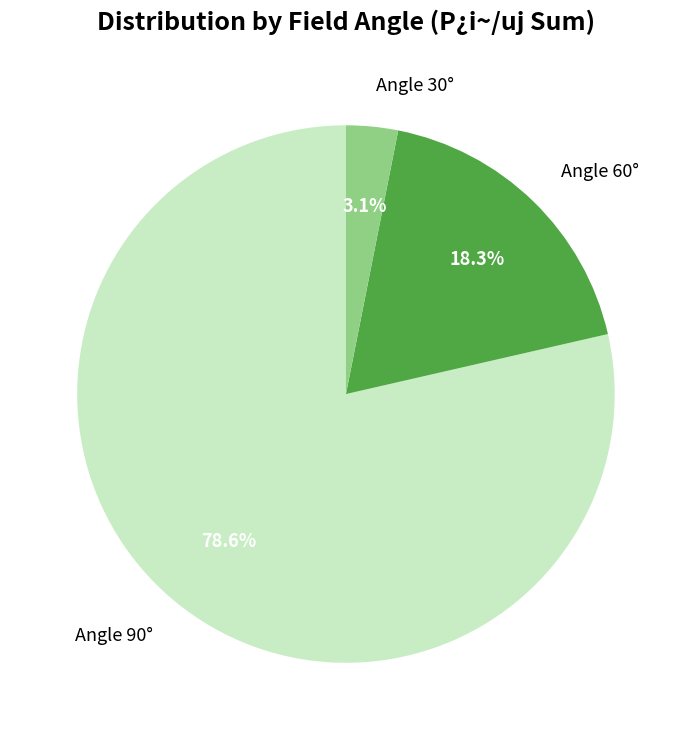

Rank the categories by value from highest to lowest.

Angle 90°, Angle 60°, Angle 30°